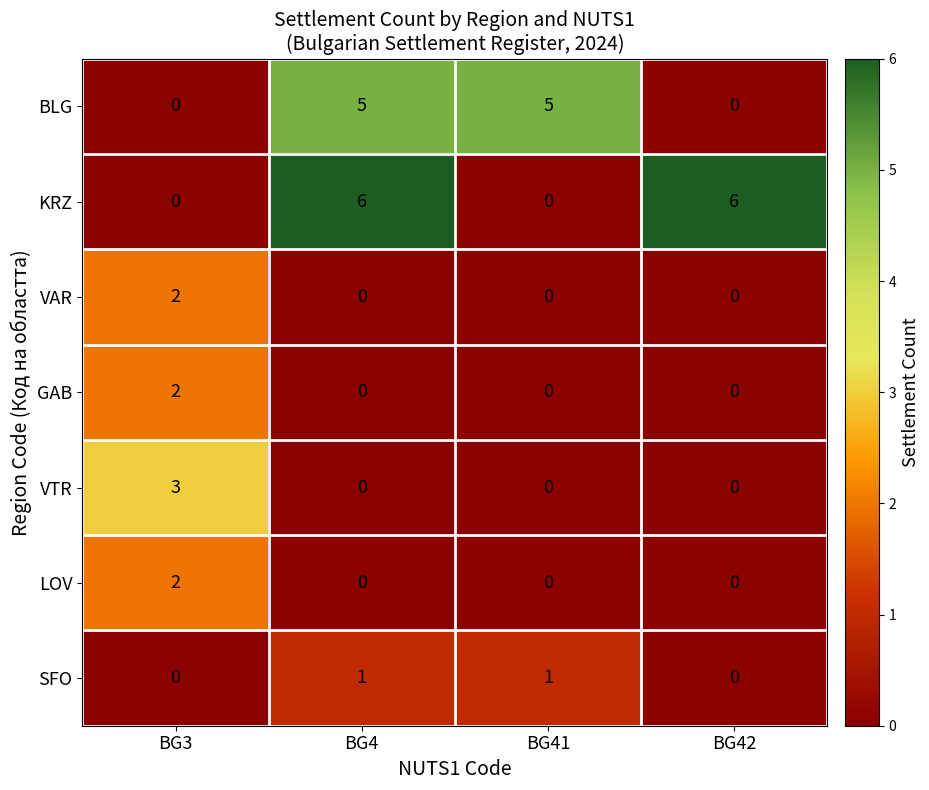

Reading left to right, list all the values displayed in this chart.

BLG: 0	5	5	0
KRZ: 0	6	0	6
VAR: 2	0	0	0
GAB: 2	0	0	0
VTR: 3	0	0	0
LOV: 2	0	0	0
SFO: 0	1	1	0